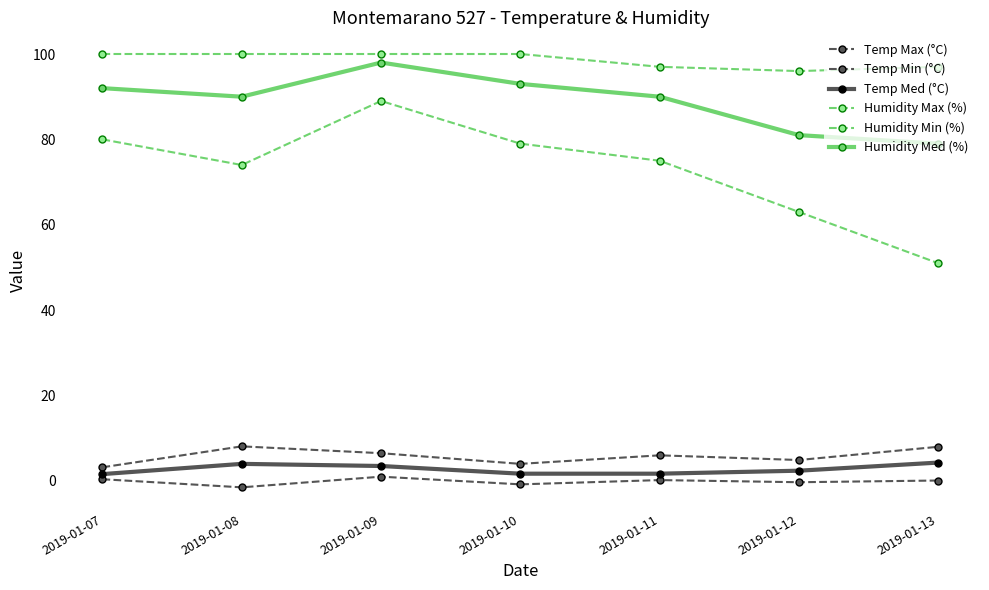

Reading right to left, transcribe all the data shown in this chart.

Temp Max (°C): 8.0	4.9	6.0	4.0	6.5	8.1	3.2
Temp Min (°C): 0.1	-0.3	0.2	-0.8	1.0	-1.5	0.4
Temp Med (°C): 4.3	2.4	1.7	1.7	3.5	4.0	1.6
Humidity Max (%): 97.0	96.0	97.0	100.0	100.0	100.0	100.0
Humidity Min (%): 51.0	63.0	75.0	79.0	89.0	74.0	80.0
Humidity Med (%): 79.0	81.0	90.0	93.0	98.0	90.0	92.0